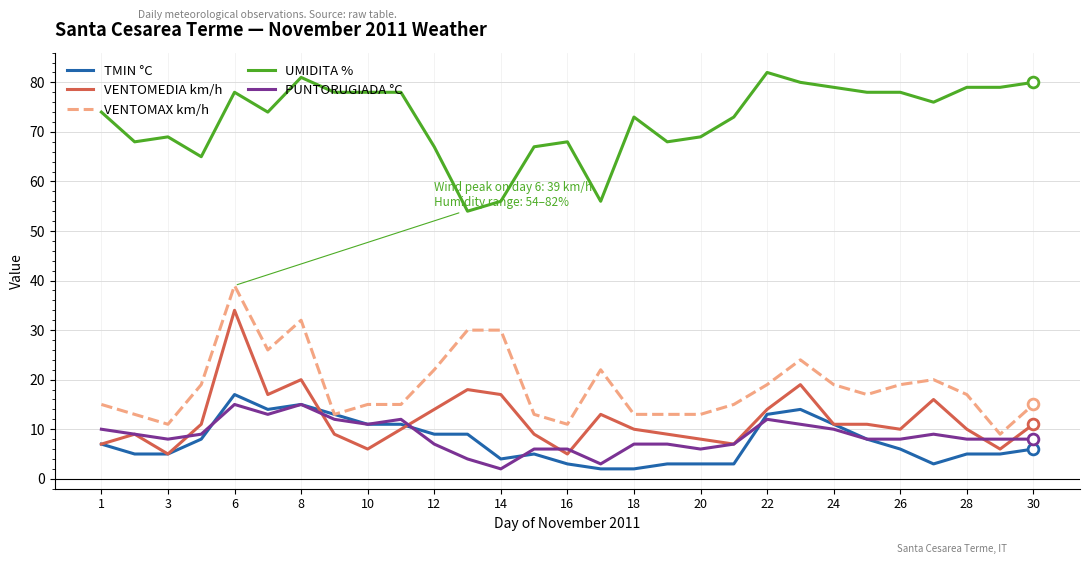

True or false: VENTOMEDIA km/h and UMIDITA % cross at least once.

False